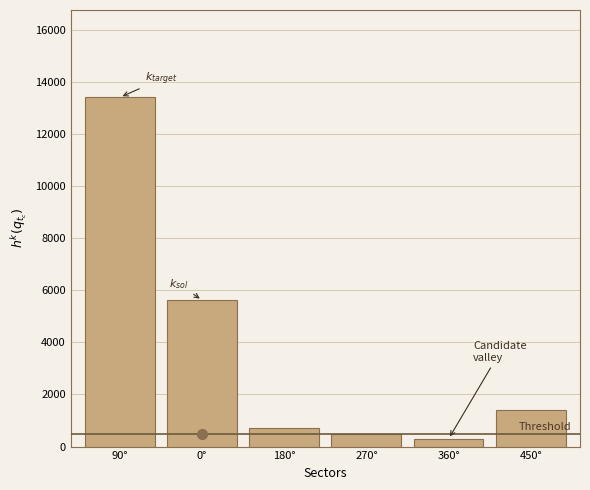

Reading left to right, transcribe all the data shown in this chart.

90°=13411.0	0°=5622.0	180°=719.0	270°=500.0	360°=295.0	450°=1414.1